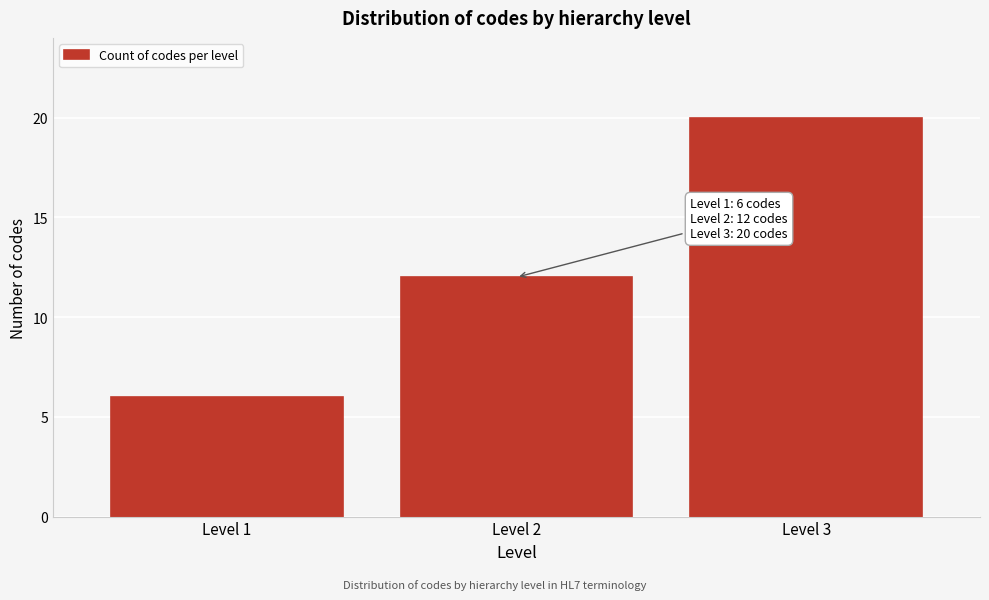

Reading right to left, list all the values displayed in this chart.

Level 3=20	Level 2=12	Level 1=6